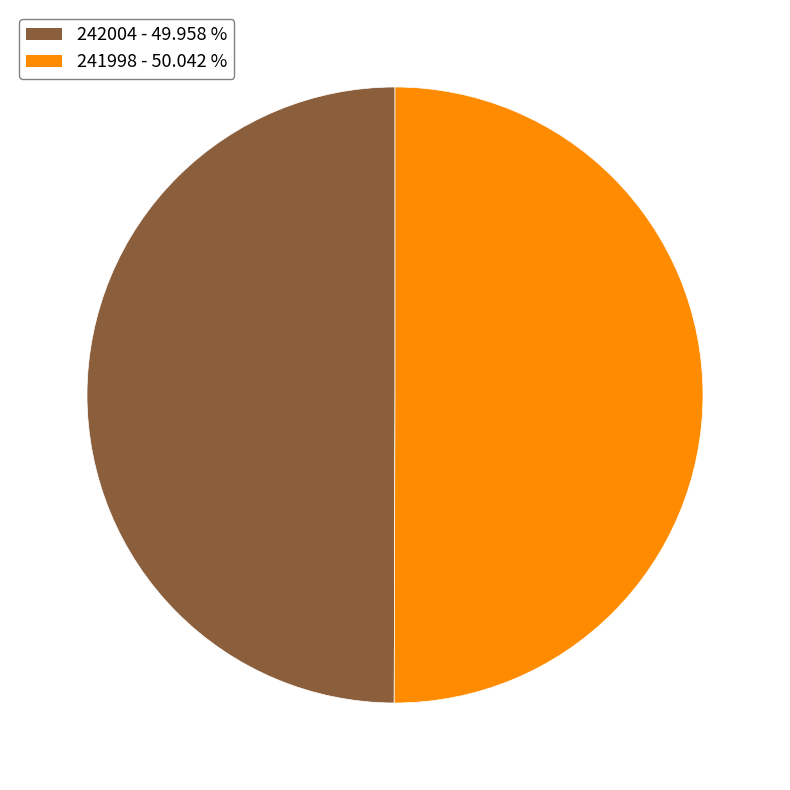

Do 241998 and 242004 together represent more than half of the pie?

Yes